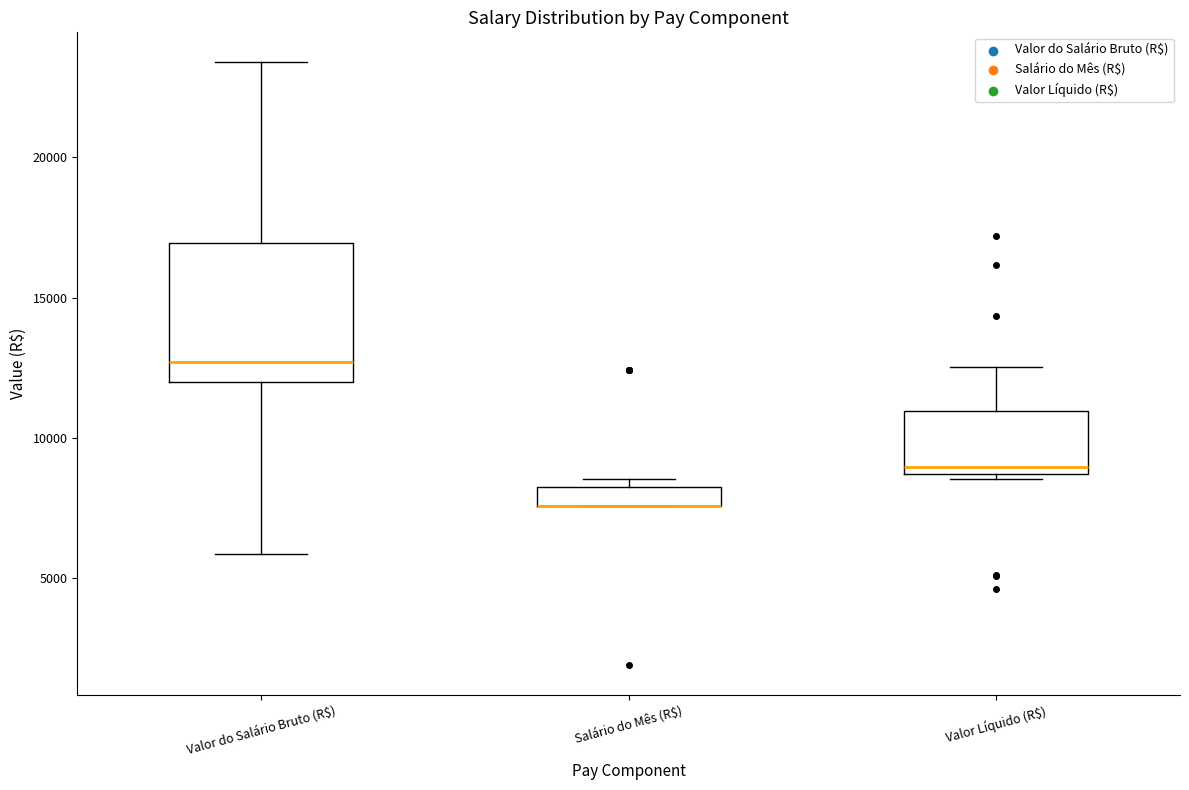

Comparing the boxes themselves (not the whiskers), which one is the tallest?

Valor do Salário Bruto (R$)